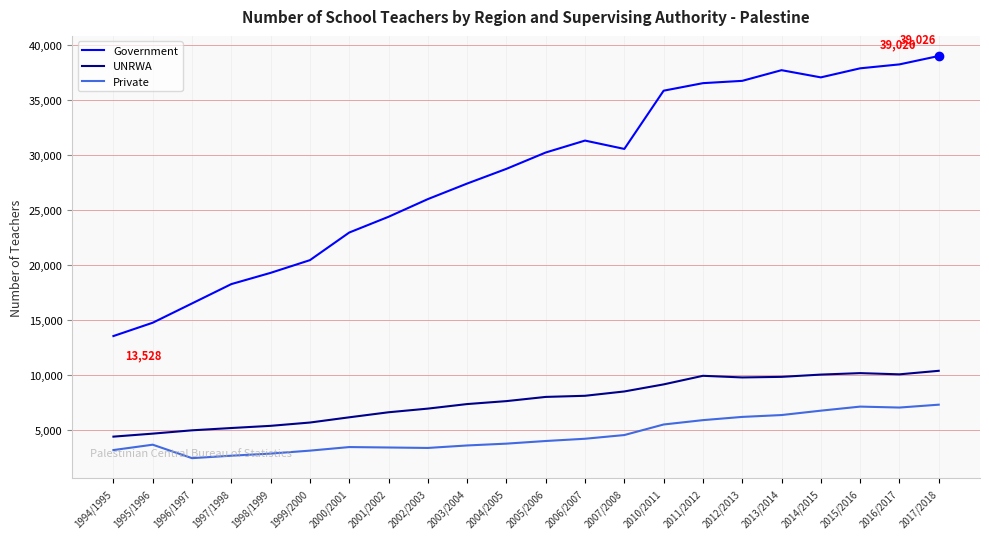

List the series in order of their peak value, lowest first.

Private, UNRWA, Government